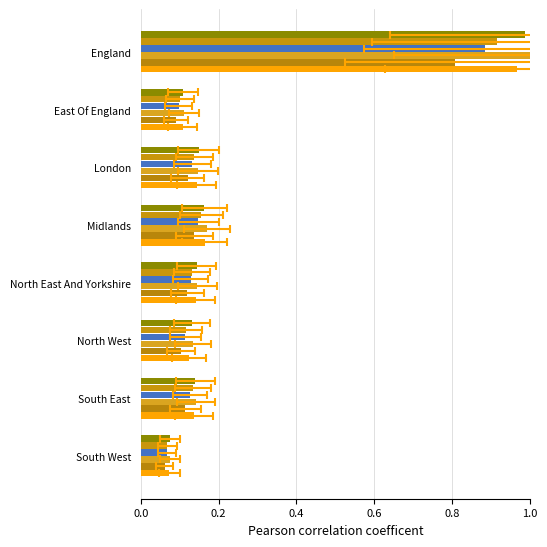

At how many categories does at least one series exceed 0?

8